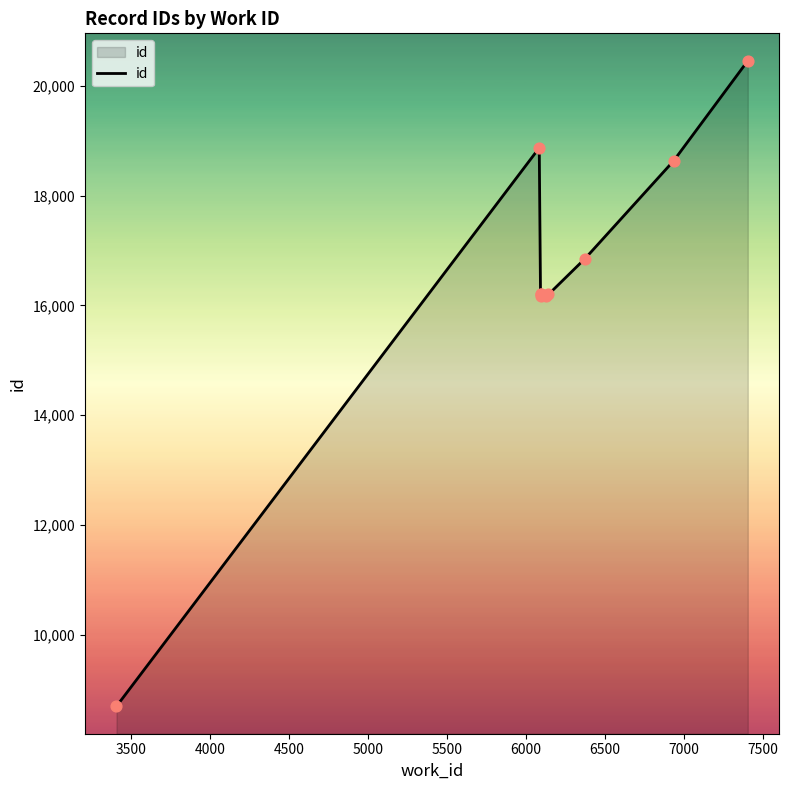

Approximately how many times larger is the value at 5000 compared to 6000?

1.0